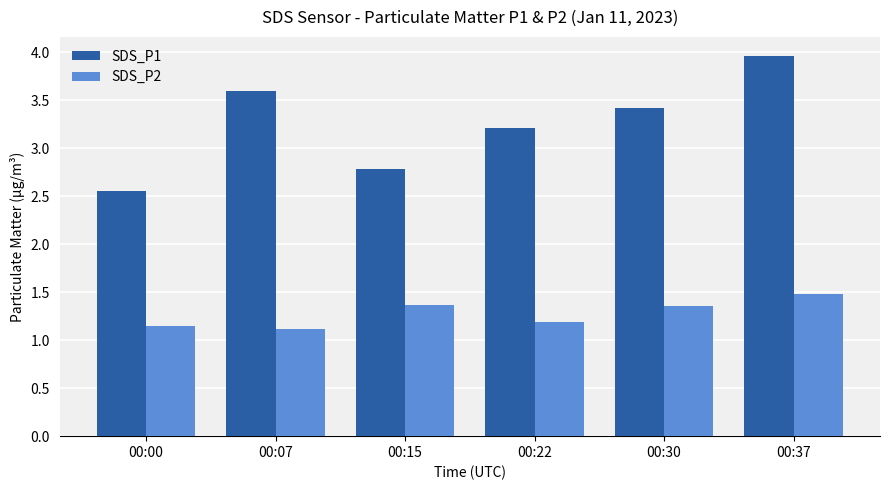

Which category has the highest value in the SDS_P2 series?

00:37